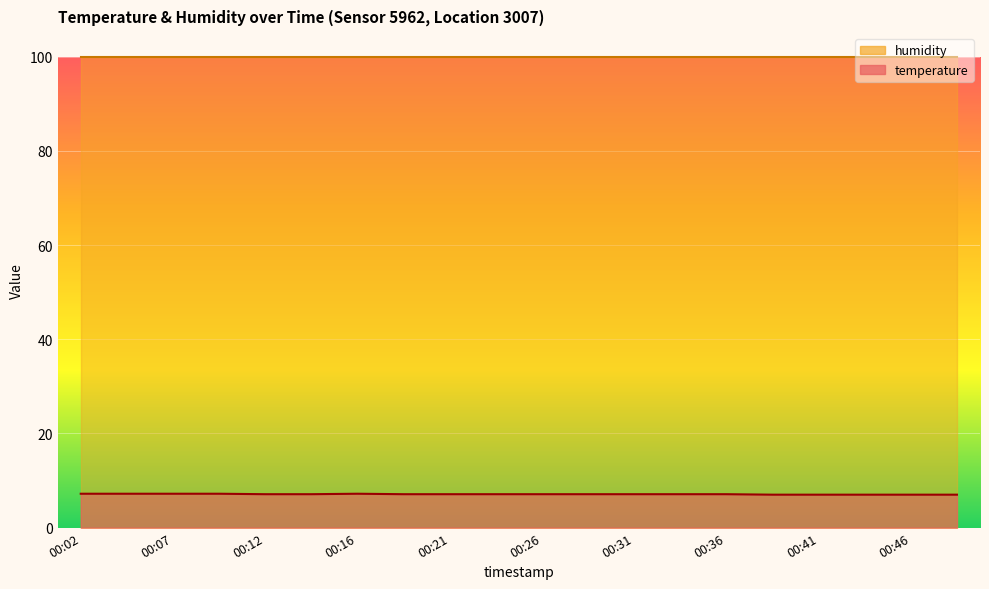

What is the smallest value displayed?

7.0